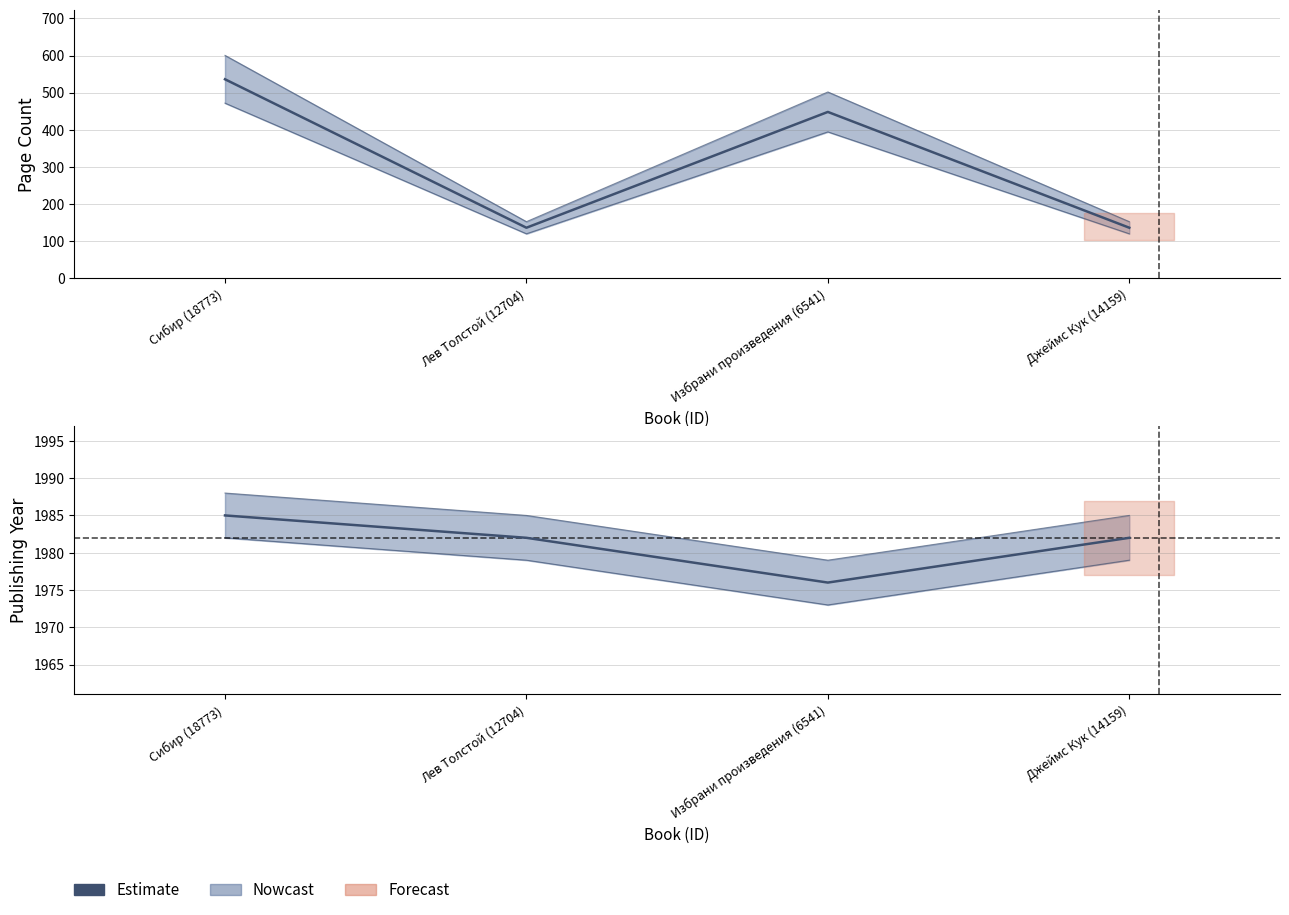

What is the label of the 3rd point from the right?

Лев Толстой (12704)